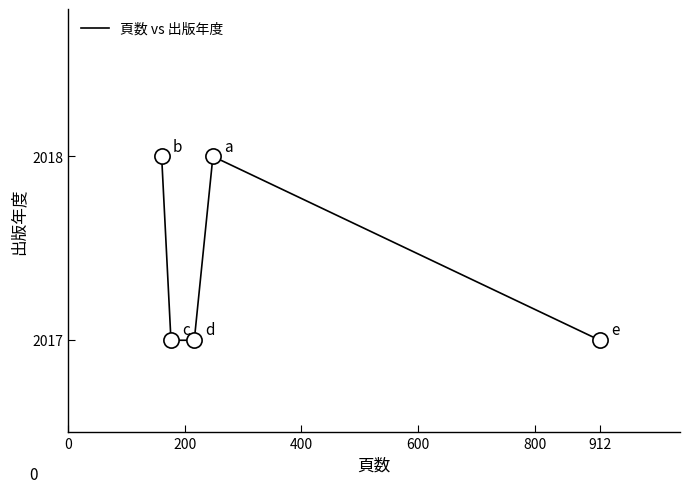

What is the smallest value displayed?

2017